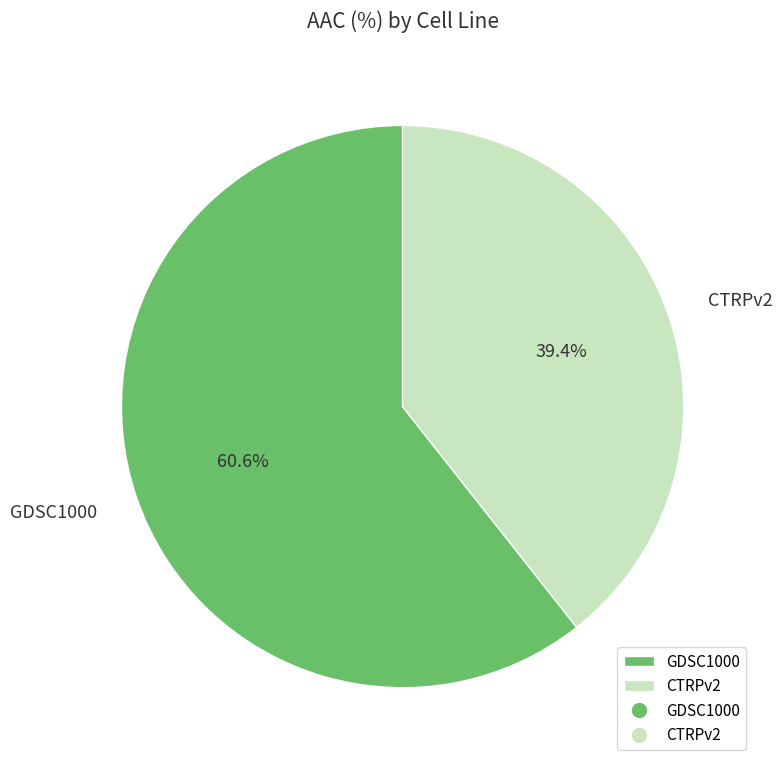

To the nearest percent, what is the combined percentage of CTRPv2 and GDSC1000?

100%